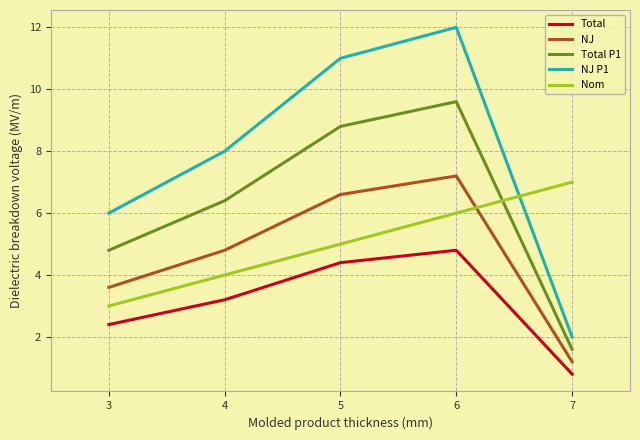

What is the sum of all Nom values?

25.0